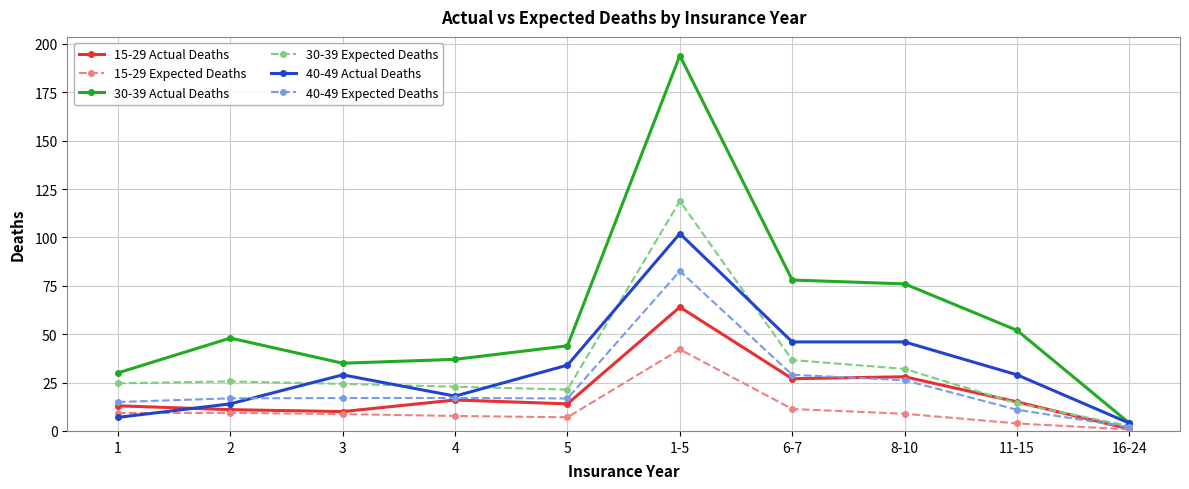

At which label does 40-49 Expected Deaths reach its minimum?

16-24